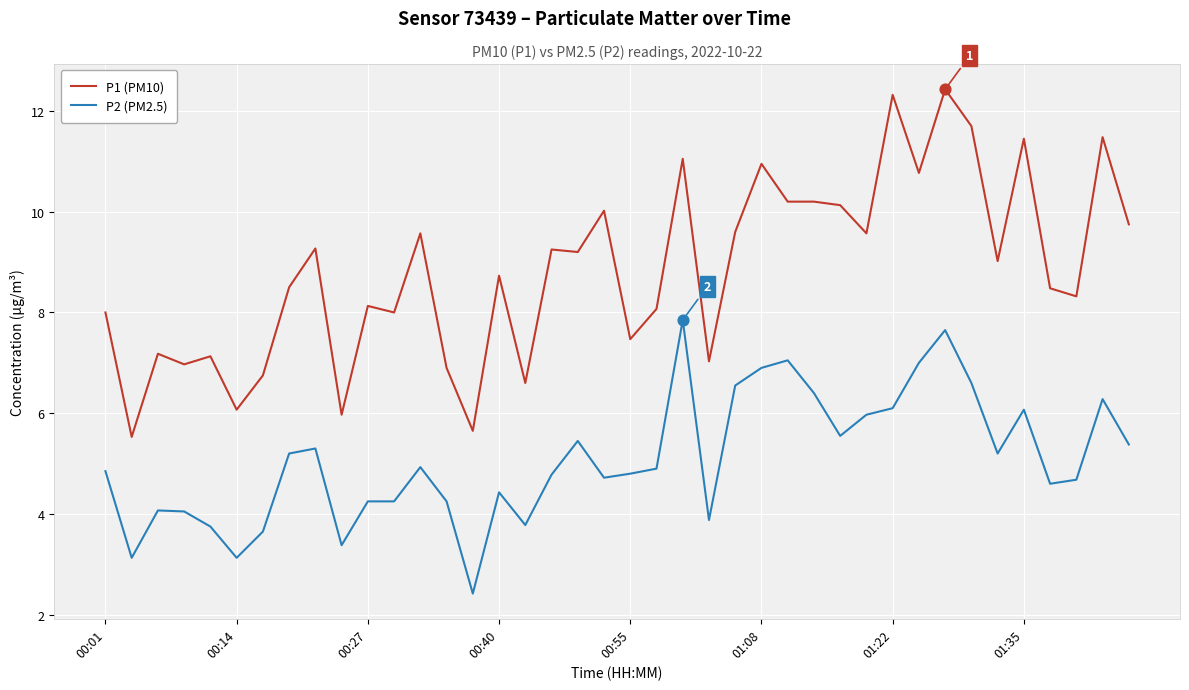

Which series has the largest total across all categories?

P1 (PM10)